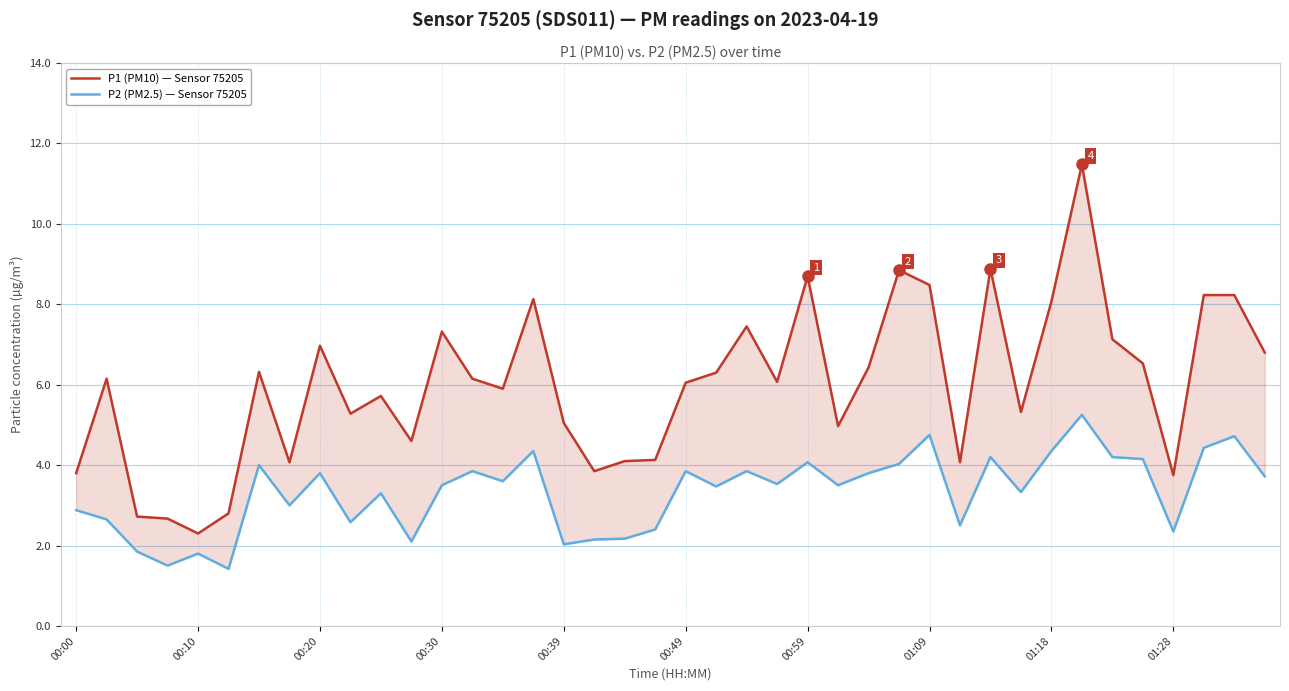

What is the difference between the maximum and second lowest values in the P1 (PM10) — Sensor 75205 series?

8.8